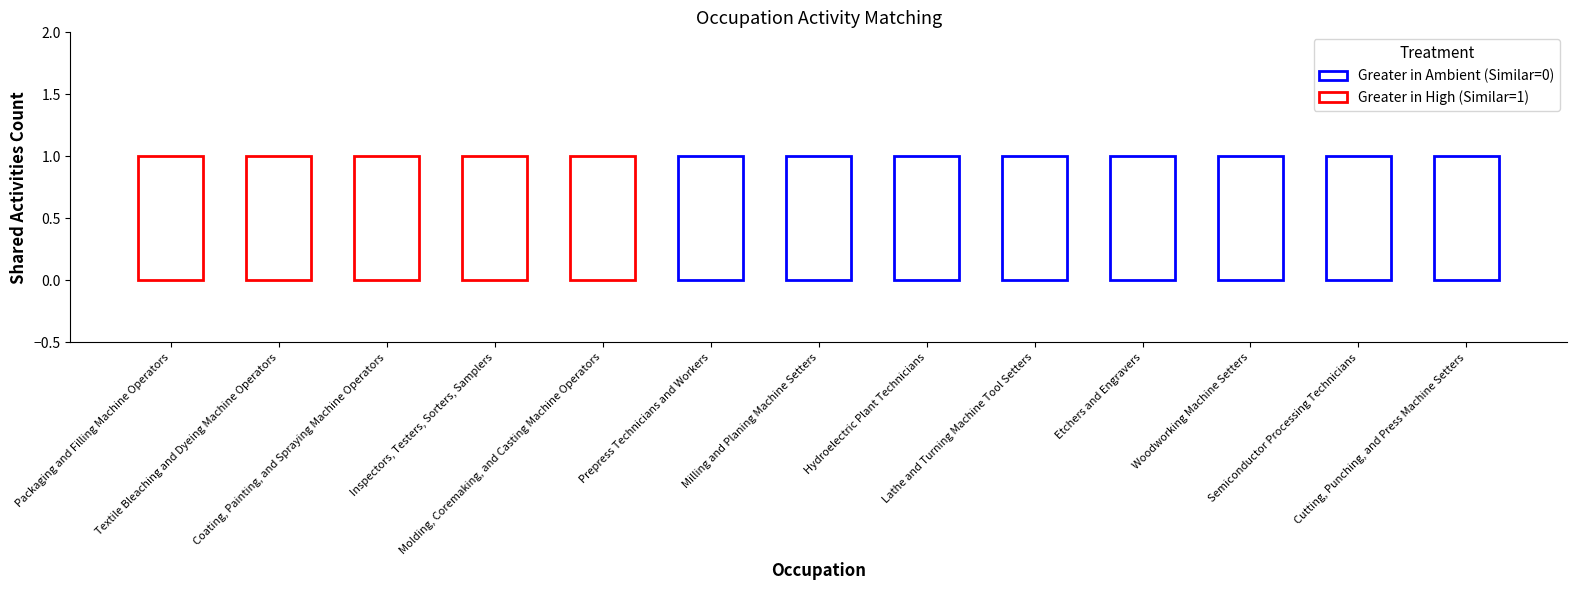

Does the chart contain any negative values?

No